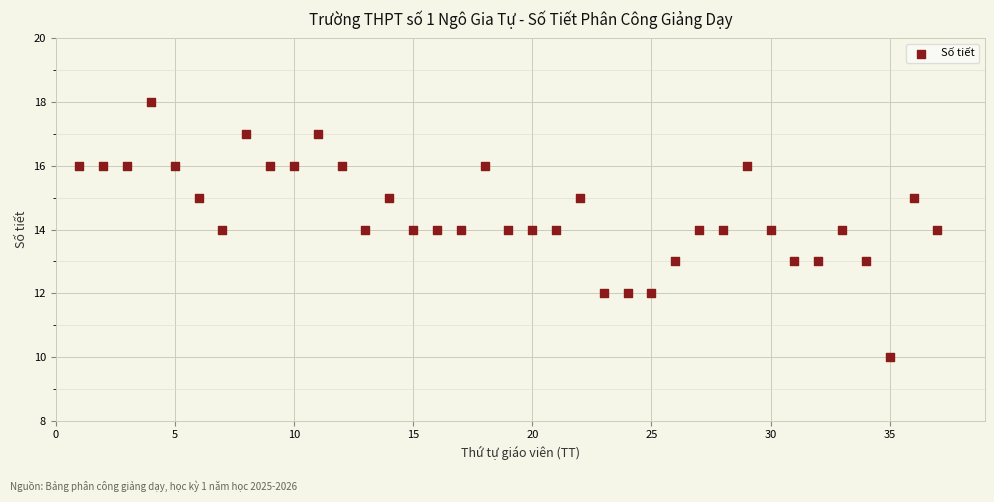

What is the range of Y values (max minus min)?

8